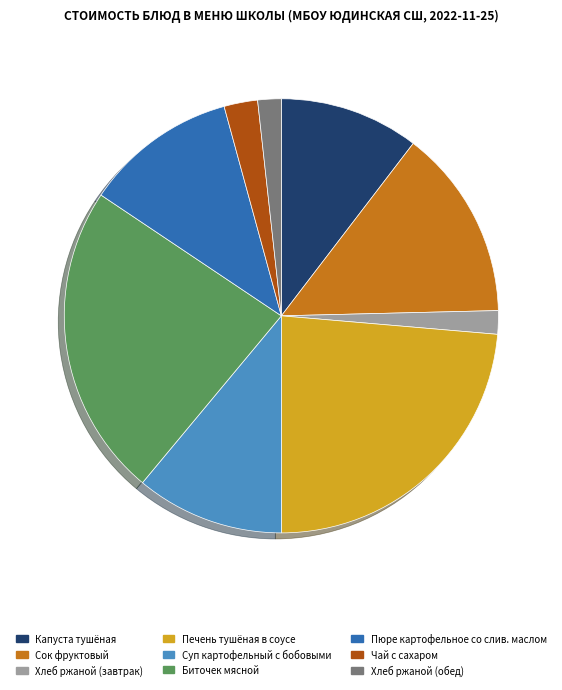

Does Печень тушёная в соусе account for over 50% of the chart?

No